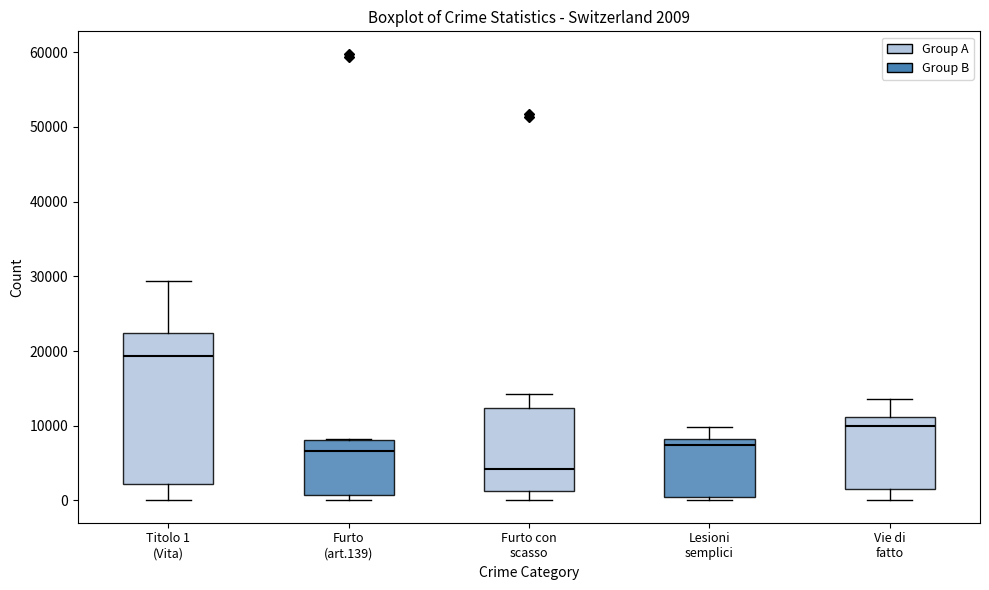

Which box is the tallest, from its lower edge to its upper edge?

Titolo 1 (Vita)